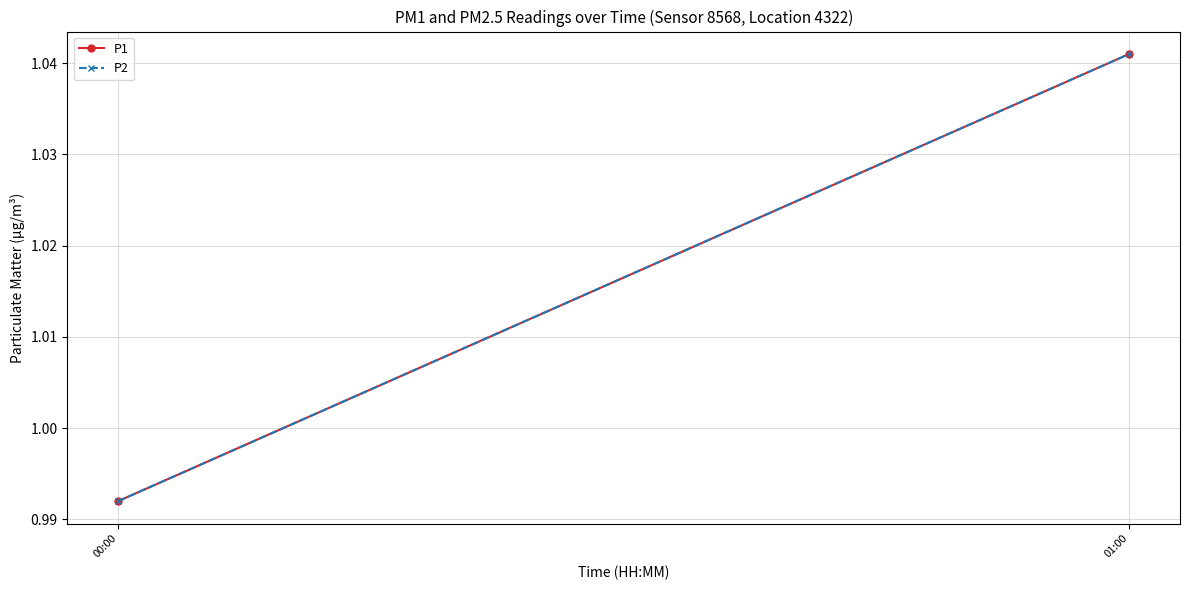

What is the value of the P1 point at the 1st from the left?

1.0